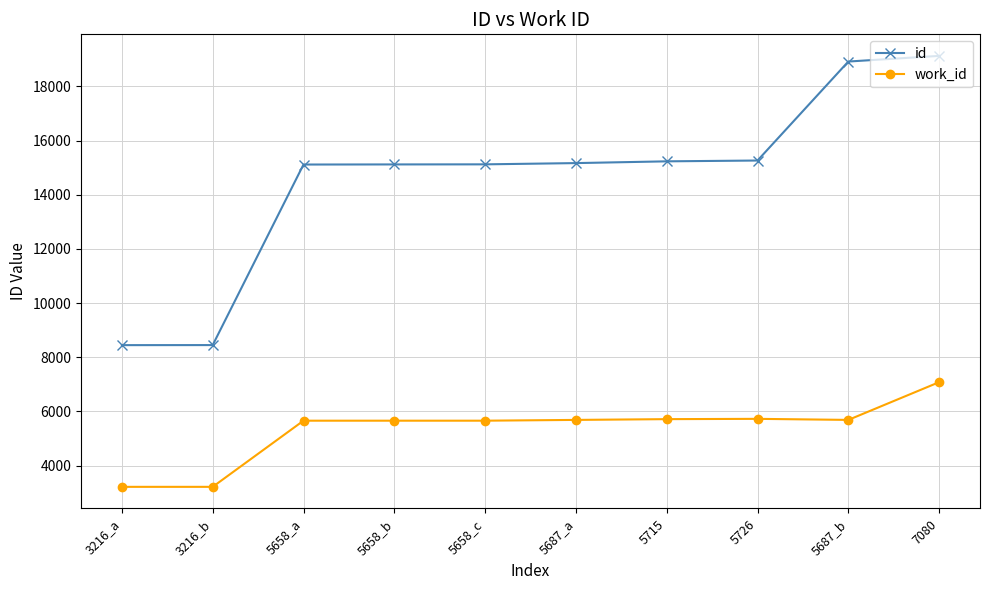

At which label does work_id reach its peak?

7080